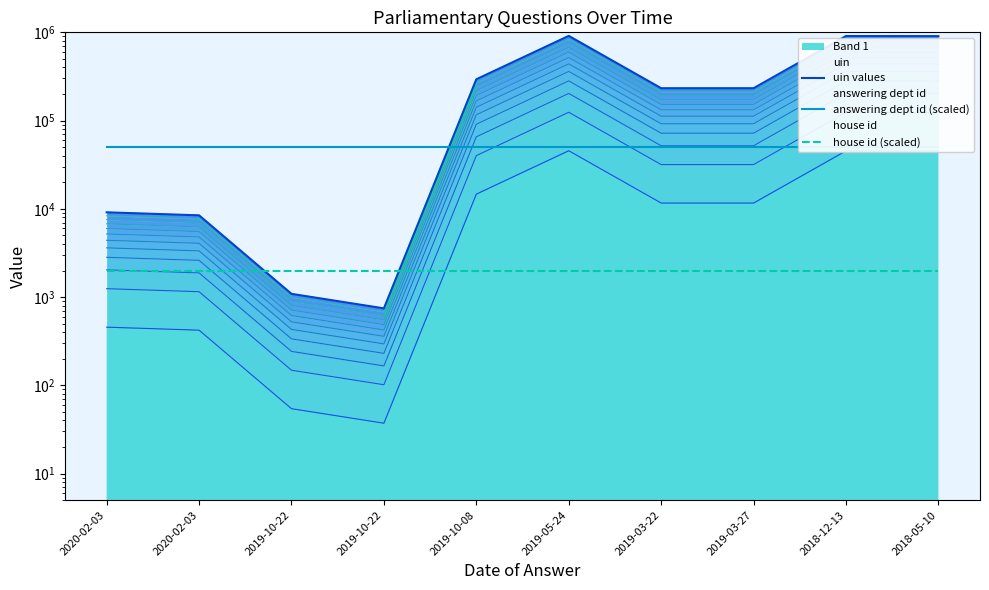

What is the sum of the uin values values at 2019-05-24 and 2019-10-22?

911825